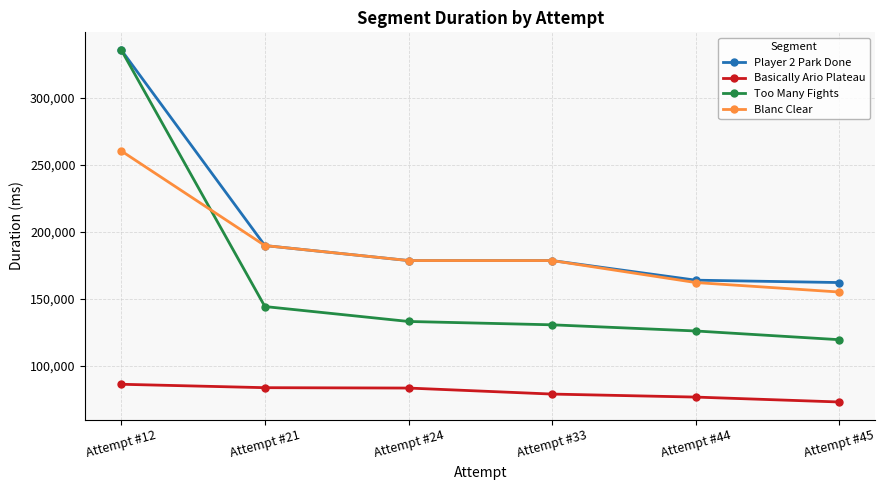

What is the difference between the Basically Ario Plateau values at Attempt #21 and Attempt #45?

10693